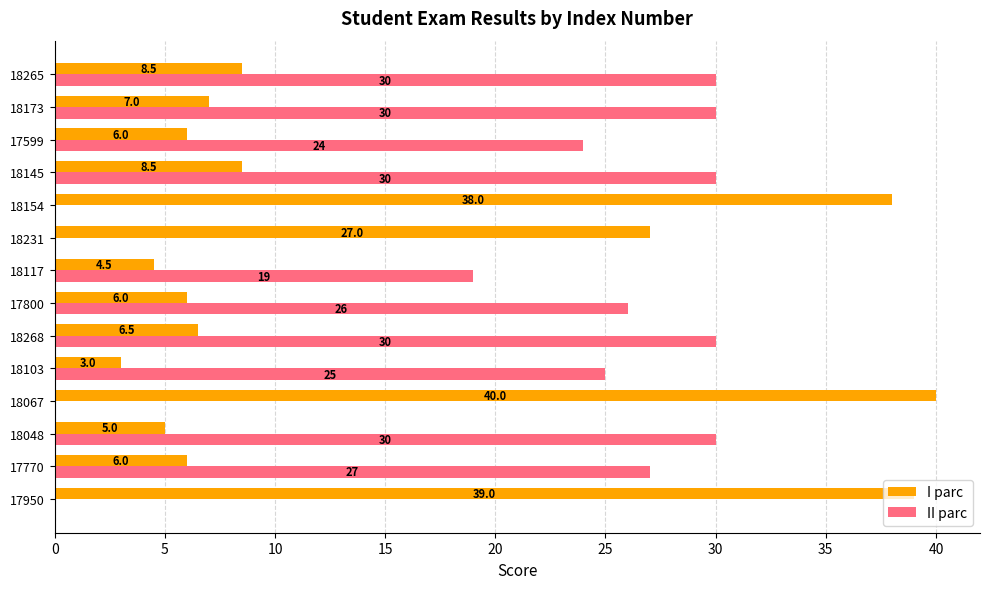

How many distinct data groups are displayed?

2